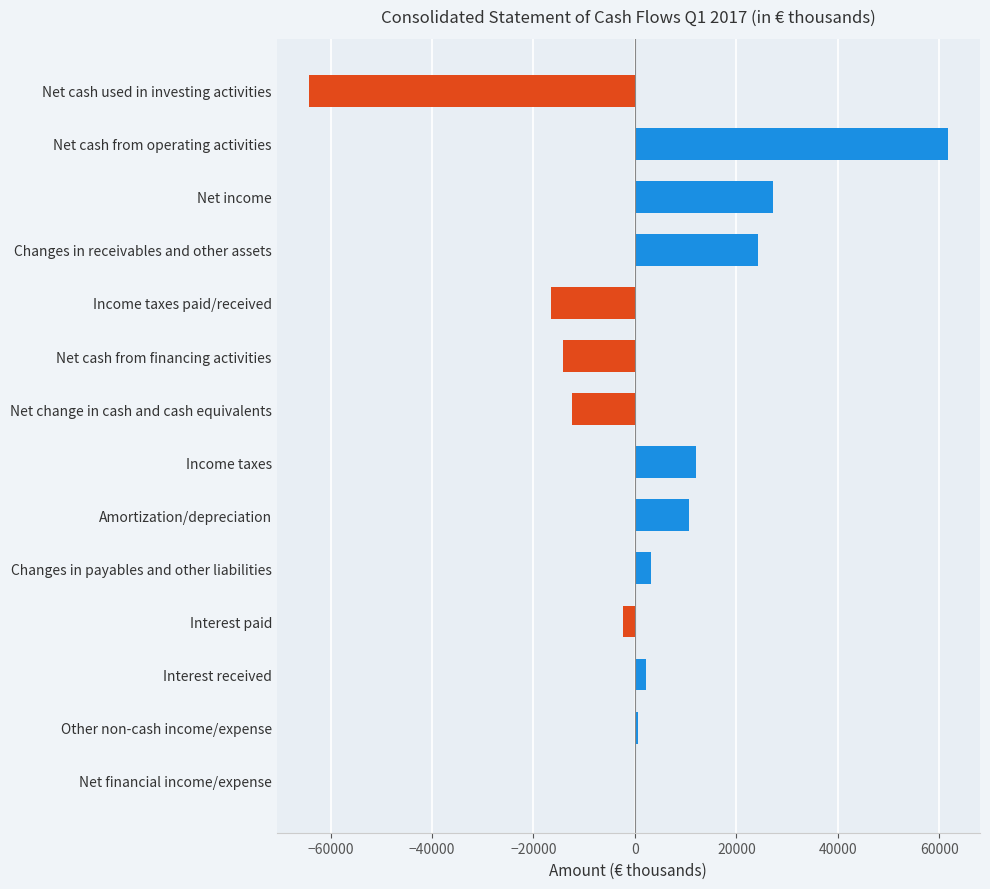

Which has a higher value, Amortization/depreciation or Changes in payables and other liabilities?

Amortization/depreciation